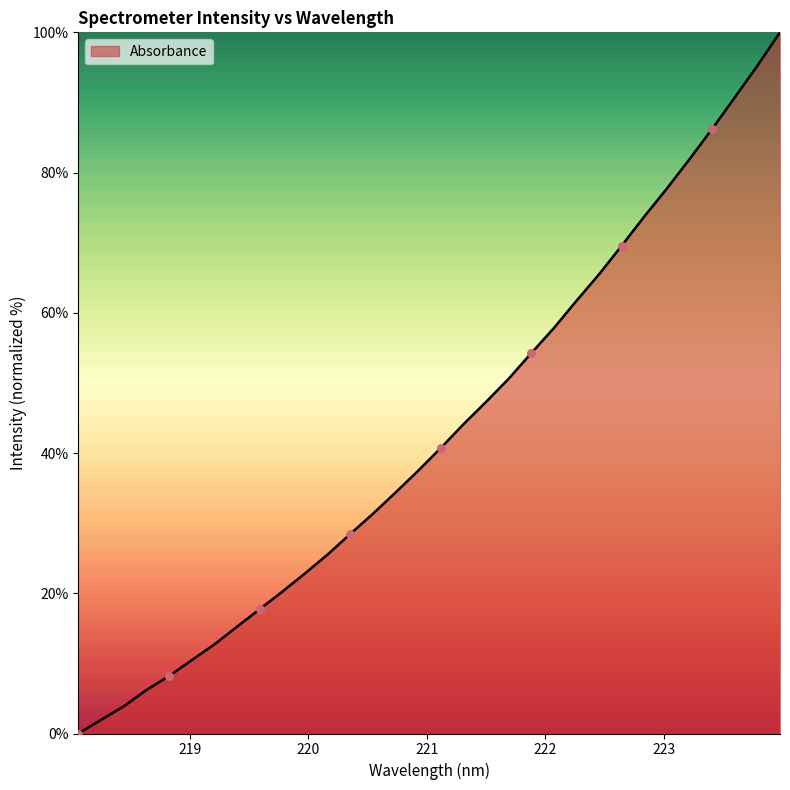

What is the greatest value displayed?

100.0